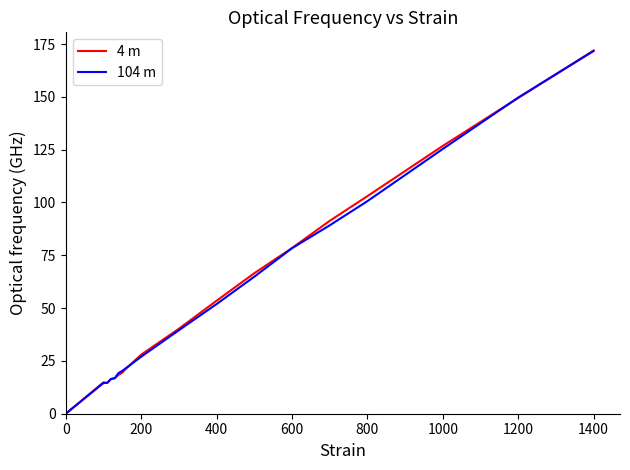

What is the highest value of the 4 m series?

171.9